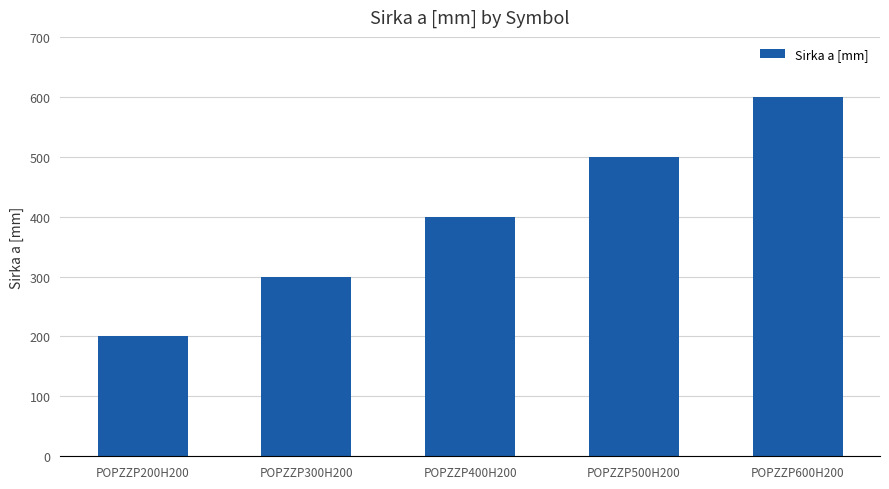

What is the ratio of the value at POPZZP400H200 to the value at POPZZP600H200?

0.7